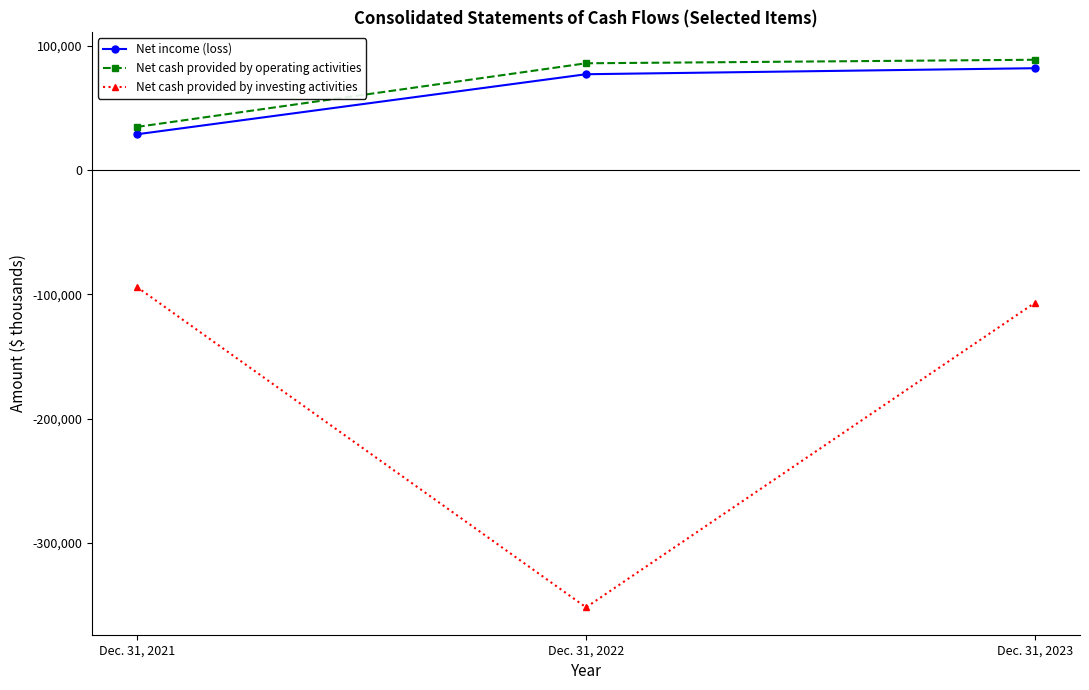

At which category does the chart reach its minimum across all series?

Dec. 31, 2022